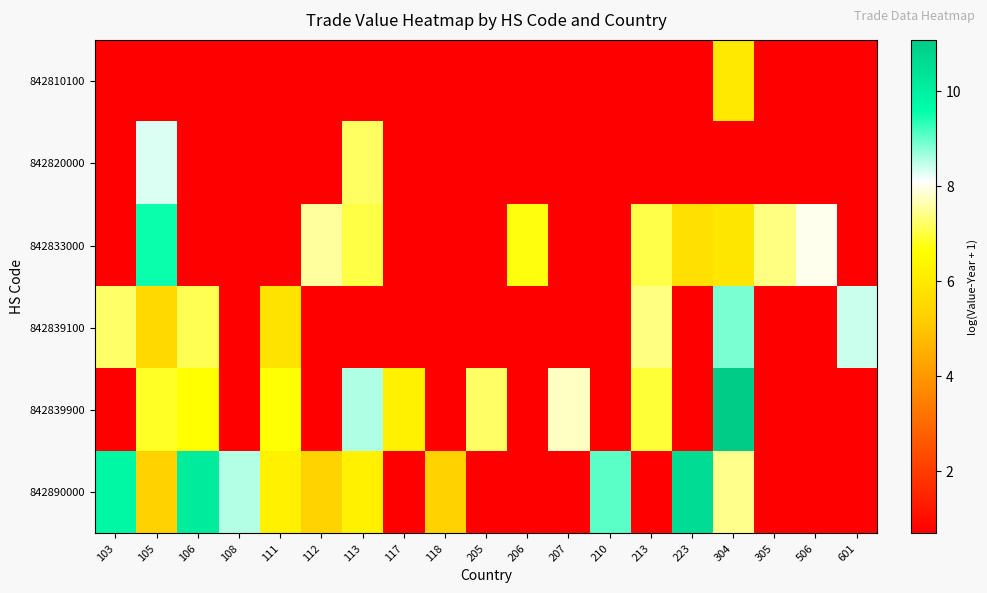

Which category has the highest value across all series?

304